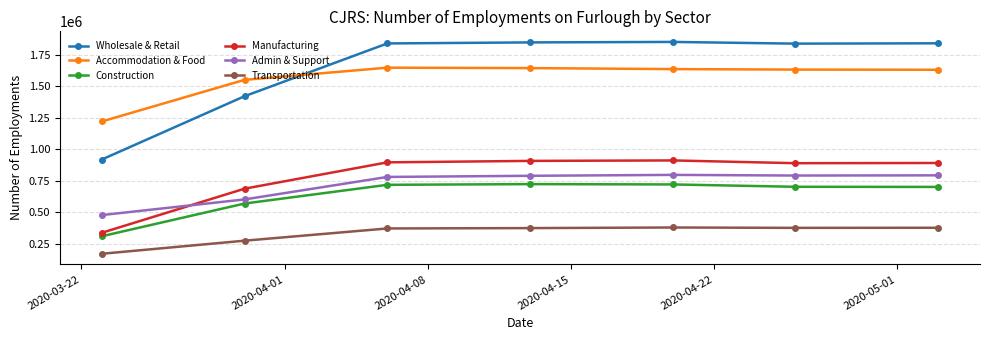

Which series has the largest range (max minus min)?

Wholesale & Retail